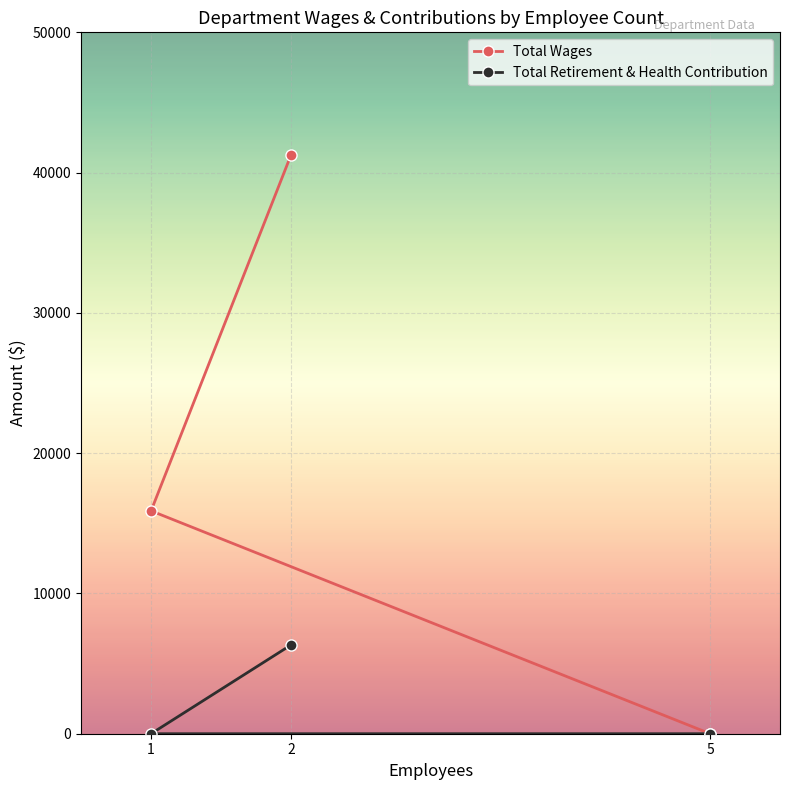

What is the difference between the Total Wages values at 1 and 5?

15888